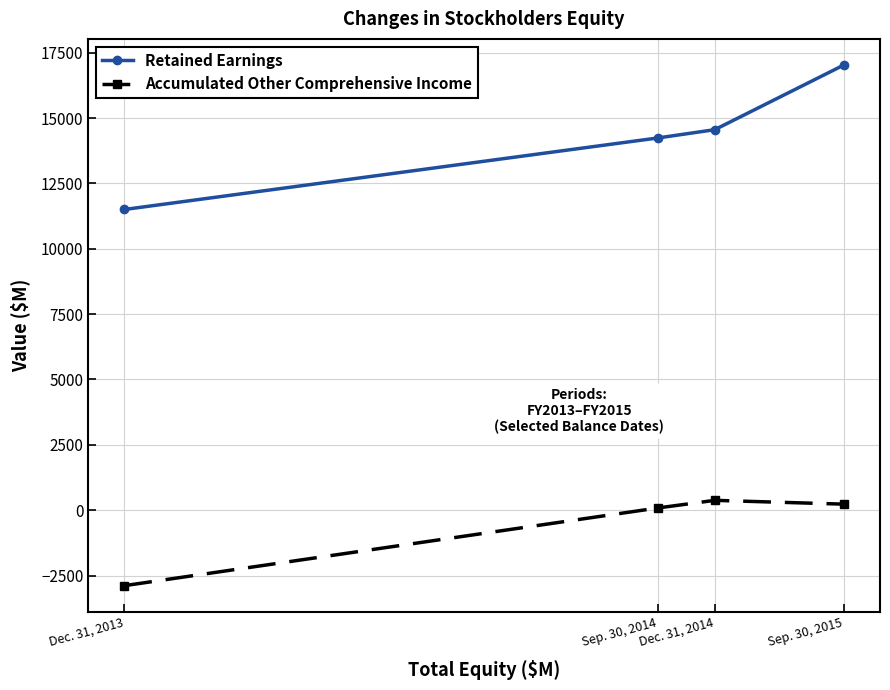

Reading right to left, what are all the values shown in this chart?

Retained Earnings: Sep. 30, 2015=17032	Dec. 31, 2014=14555	Sep. 30, 2014=14239	Dec. 31, 2013=11502
Accumulated Other Comprehensive Income: Sep. 30, 2015=230	Dec. 31, 2014=376	Sep. 30, 2014=85	Dec. 31, 2013=-2888